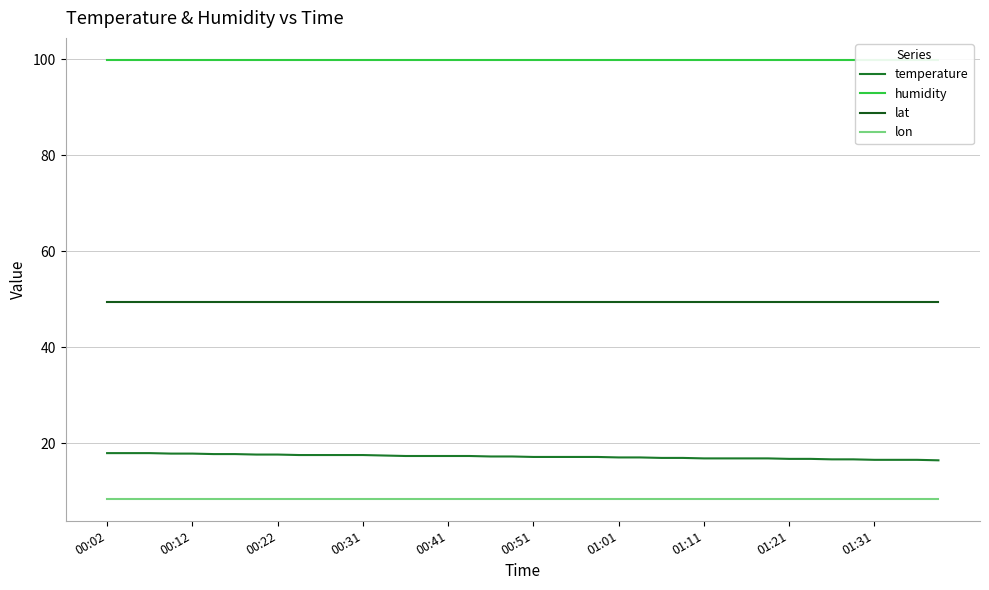

What is the sum of the lat values at 00:51 and 12?

98.8